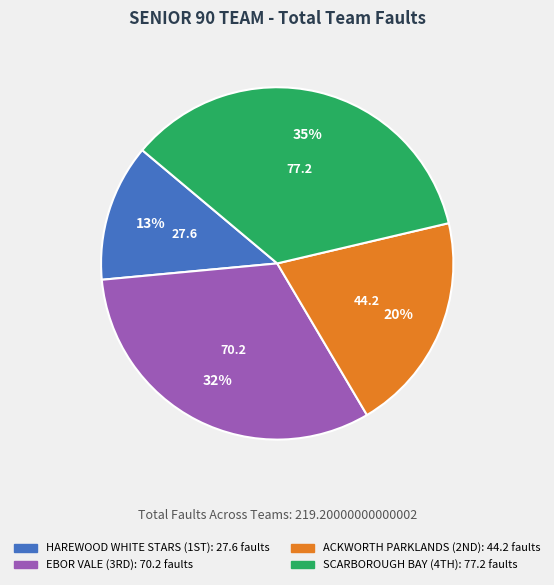

How many segments does this pie chart have?

4